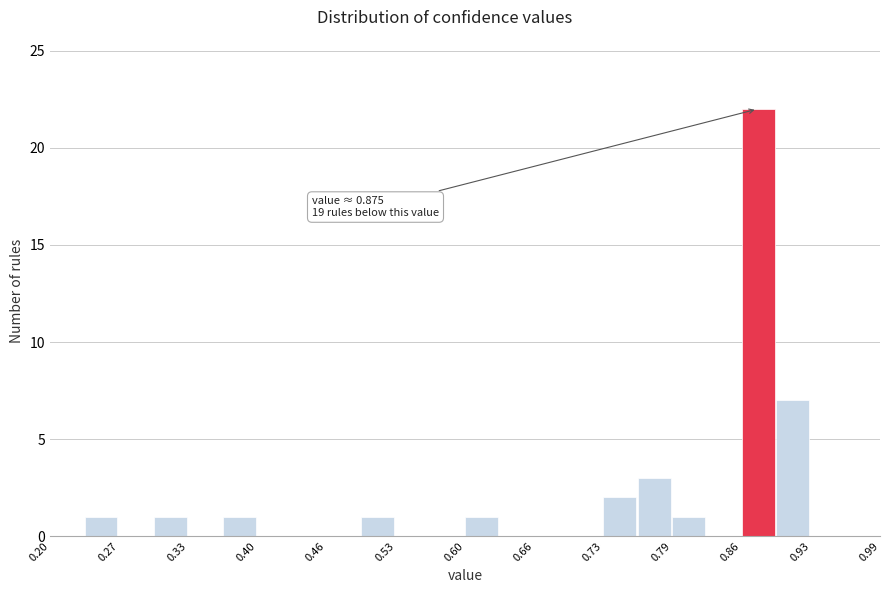

Read against the x-axis, roughly where is the centre of the tallest bar?

0.88